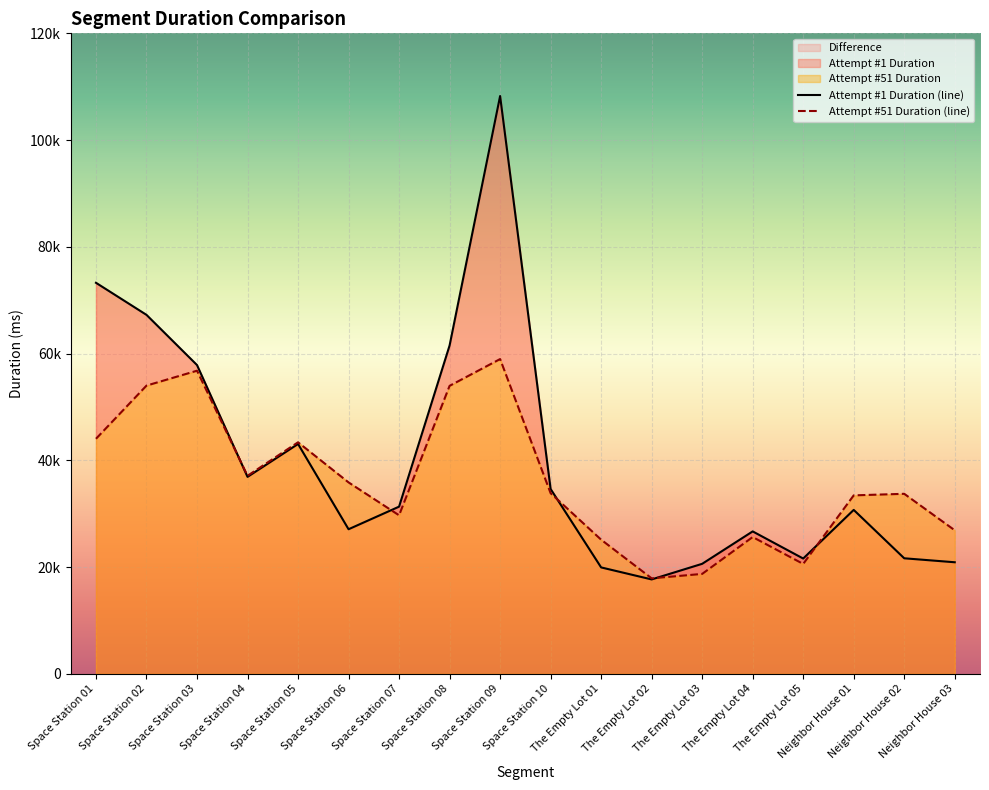

Does the chart display data point markers on the line(s)?

No